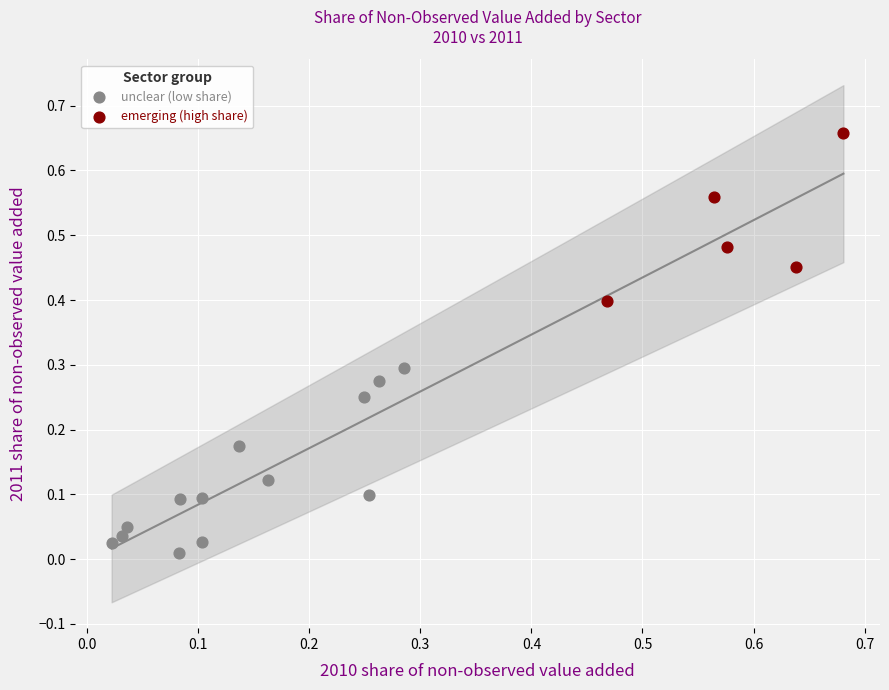

Which series reaches the minimum Y coordinate?

unclear (low share)